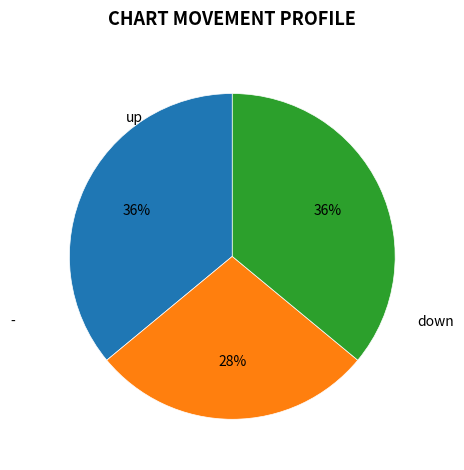

Does any single category account for the majority?

No